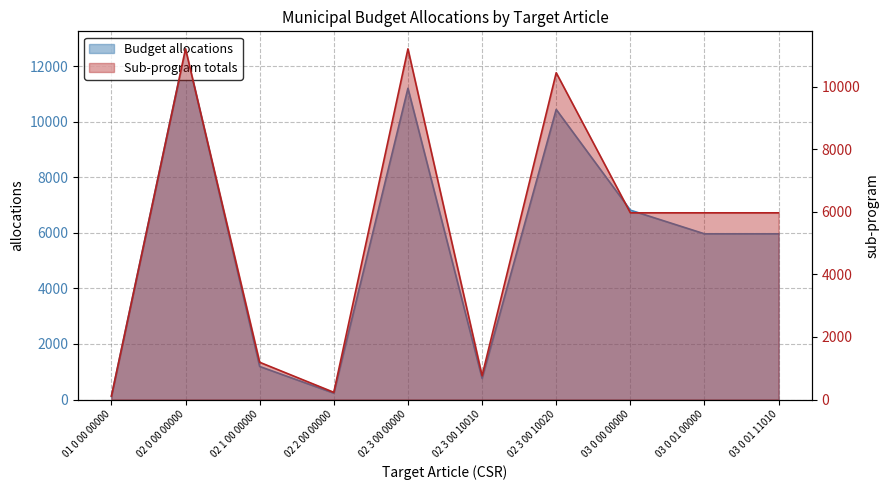

Reading left to right, list all the values displayed in this chart.

Budget allocations: 110.0	12634.2	1190.7	230.0	11213.5	763.4	10450.1	6823.0	5970.0	5970.0
Sub-program totals: 110.0	11213.5	1190.7	230.0	11213.5	763.4	10450.1	5970.0	5970.0	5970.0